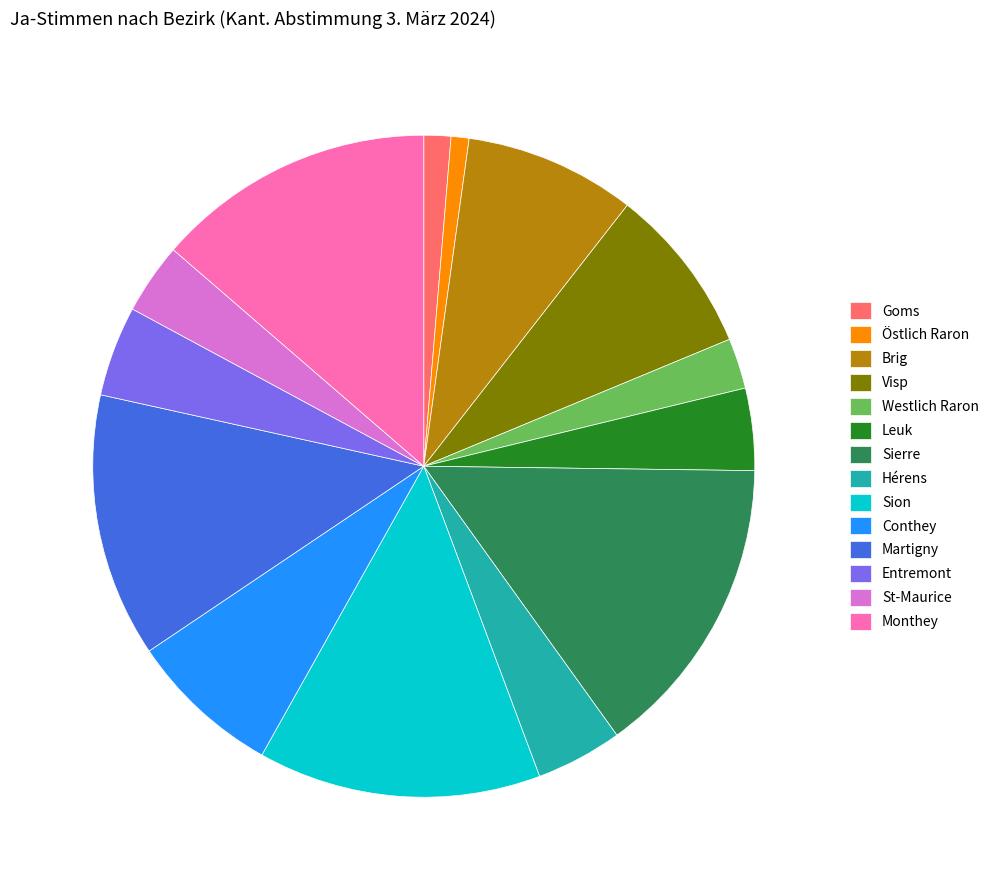

What is the ratio of the value at Westlich Raron to the value at Conthey?

0.3